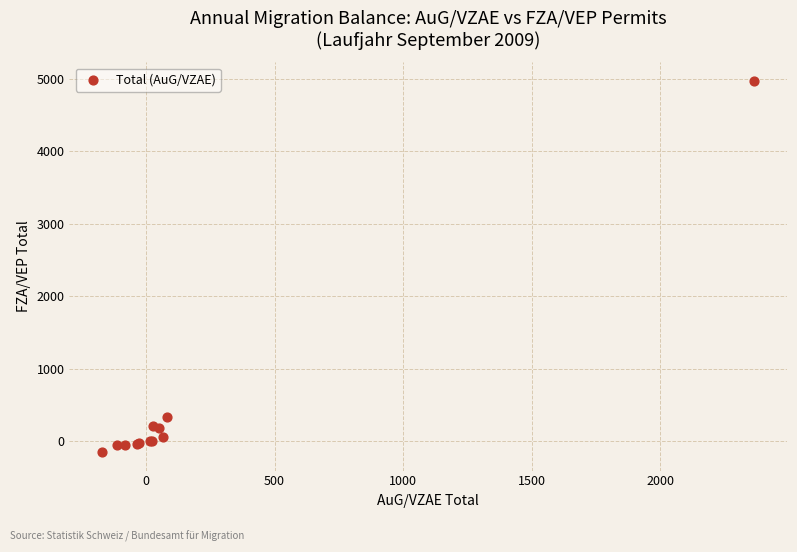

What Y value in the scatter plot is closest to 2413?

335